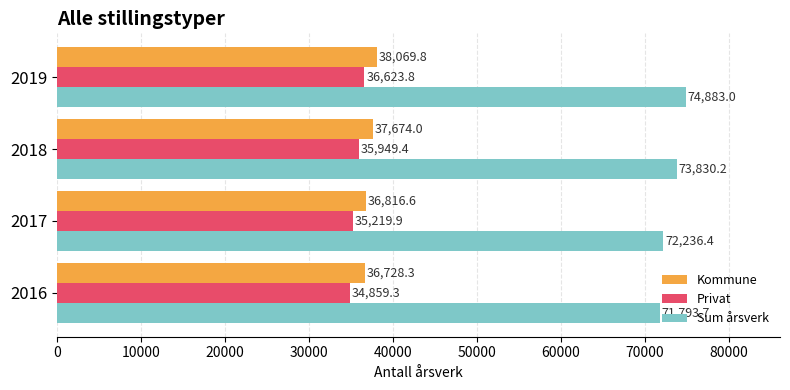

At how many categories does at least one series exceed 69952?

4